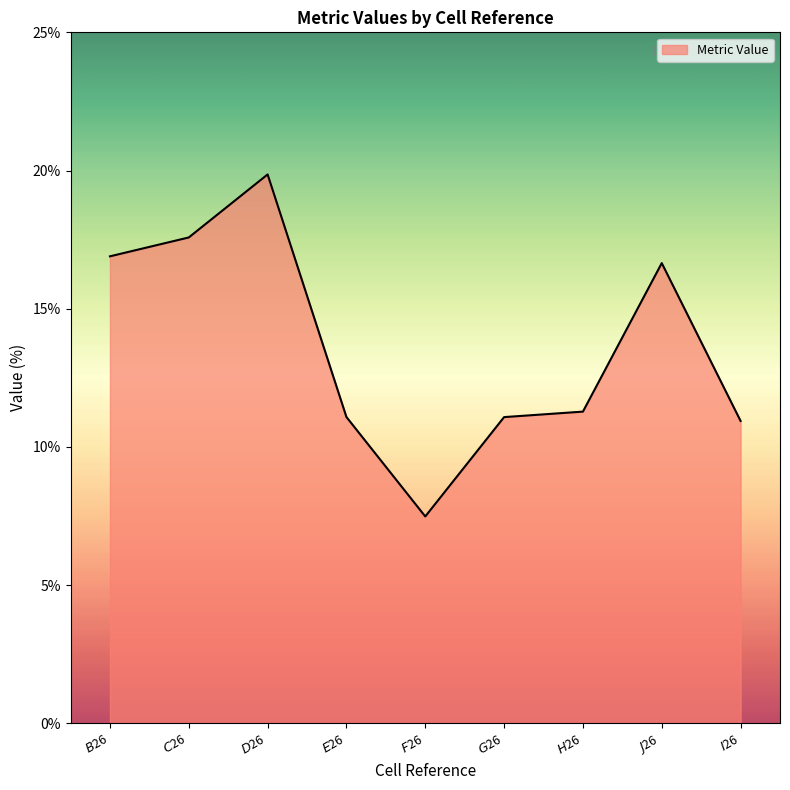

What is the maximum value shown in the chart?

19.9